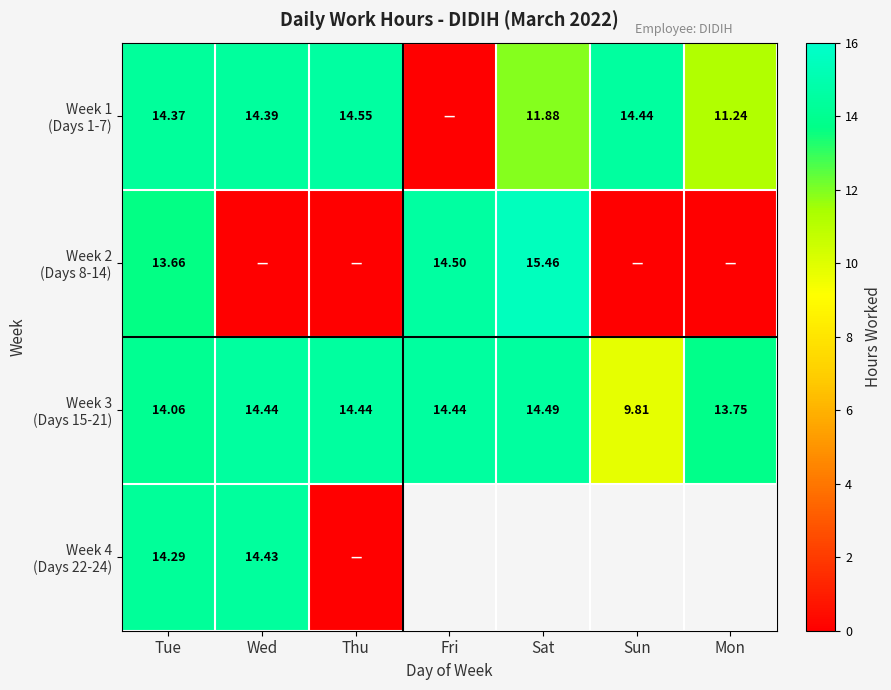

At which label does Week 3 (Days 15-21) reach its minimum?

Sun